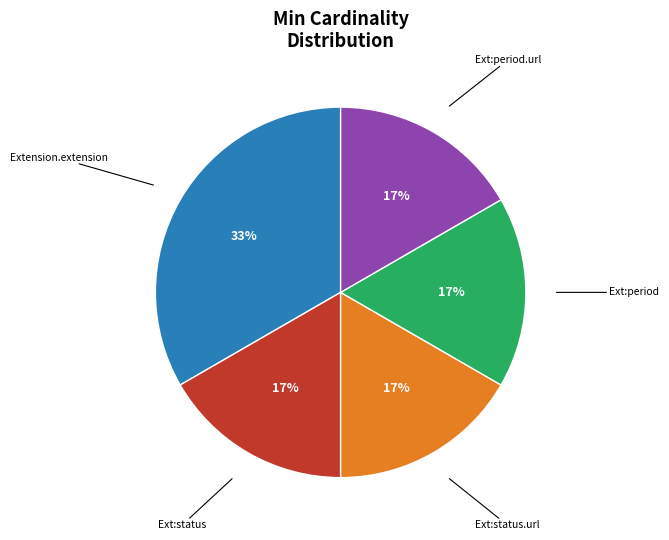

To the nearest percent, what is the average slice percentage?

20%